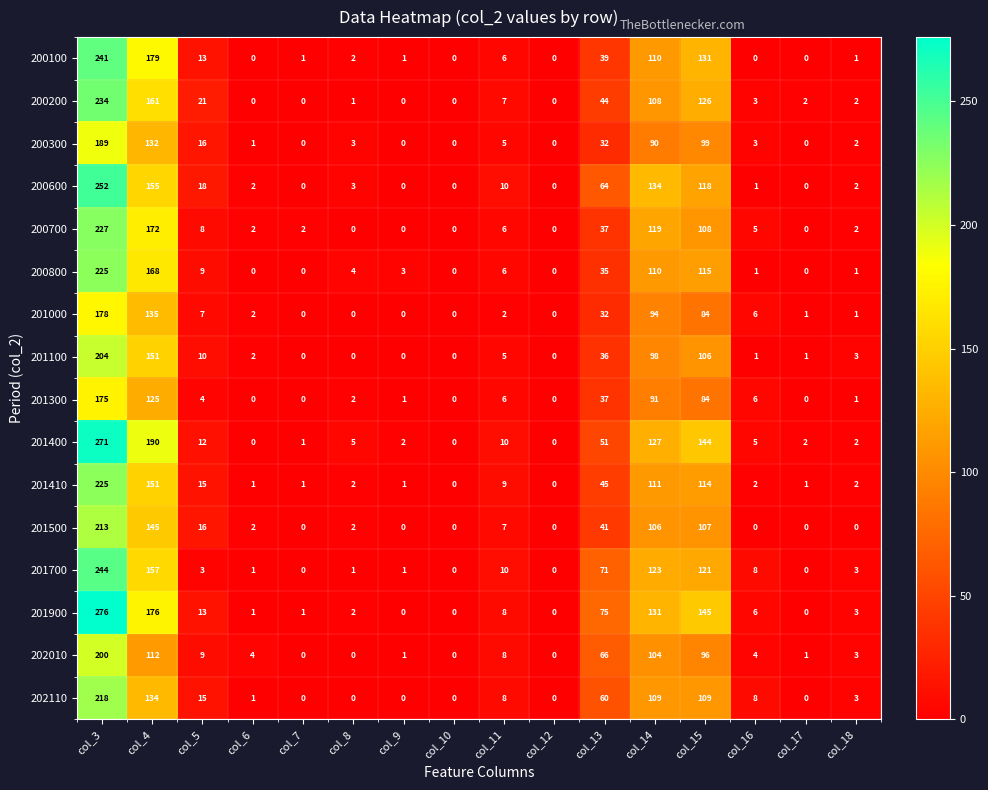

Is it true that 200100 equals -138 at col_10?

False